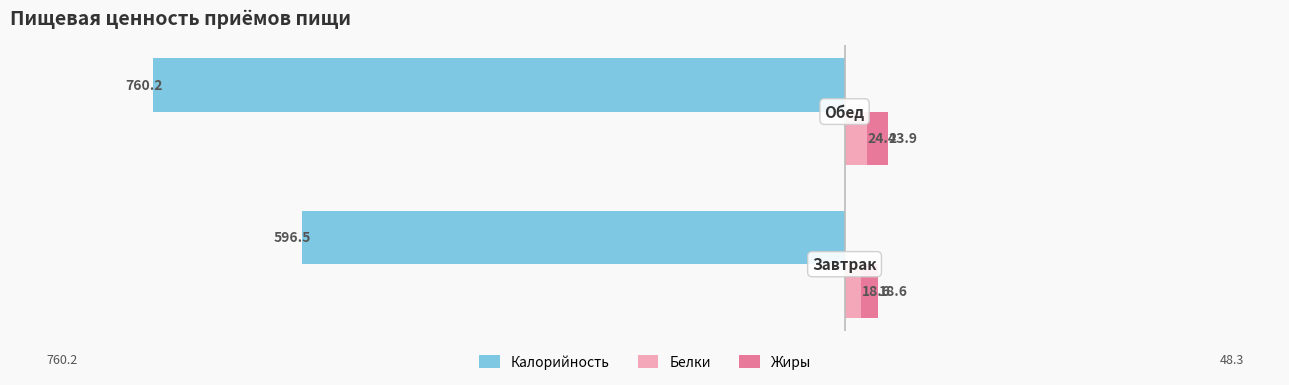

List the labels in order of Калорийность value, largest first.

0, 1